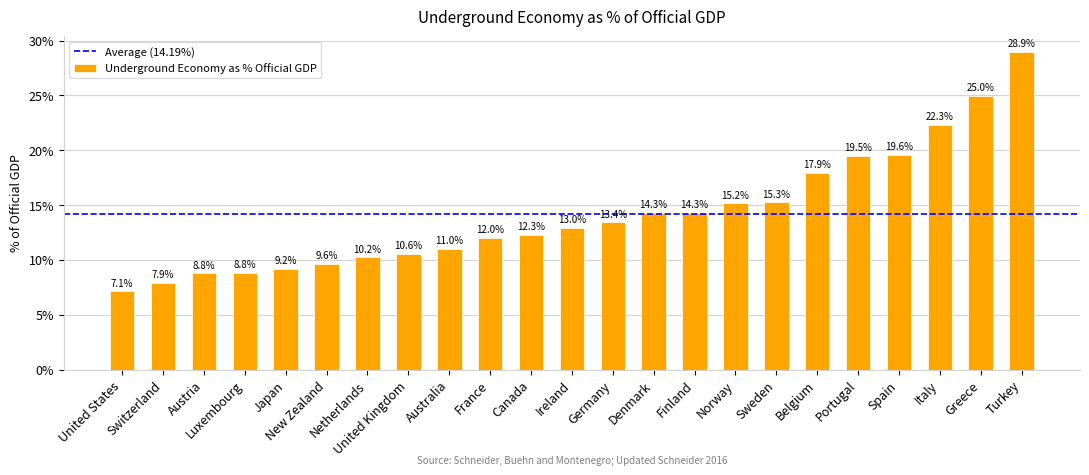

The chart shows a value of 0.1 at Japan. True or false?

True